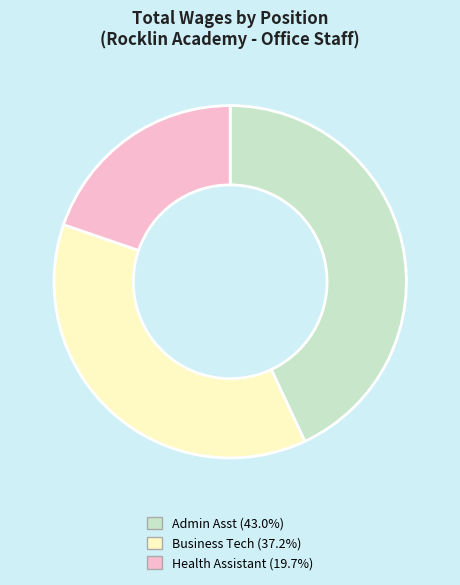

Is there a majority slice in this chart?

No